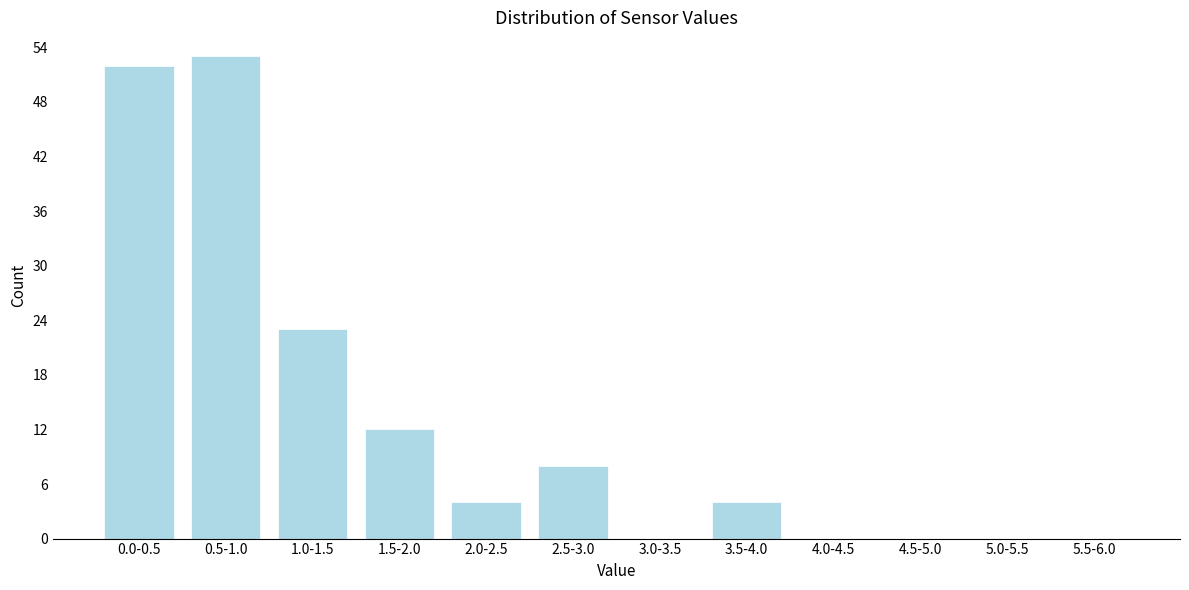

Reading left to right, list all the values displayed in this chart.

0.0-0.5=52	0.5-1.0=53	1.0-1.5=23	1.5-2.0=12	2.0-2.5=4	2.5-3.0=8	3.0-3.5=0	3.5-4.0=4	4.0-4.5=0	4.5-5.0=0	5.0-5.5=0	5.5-6.0=0